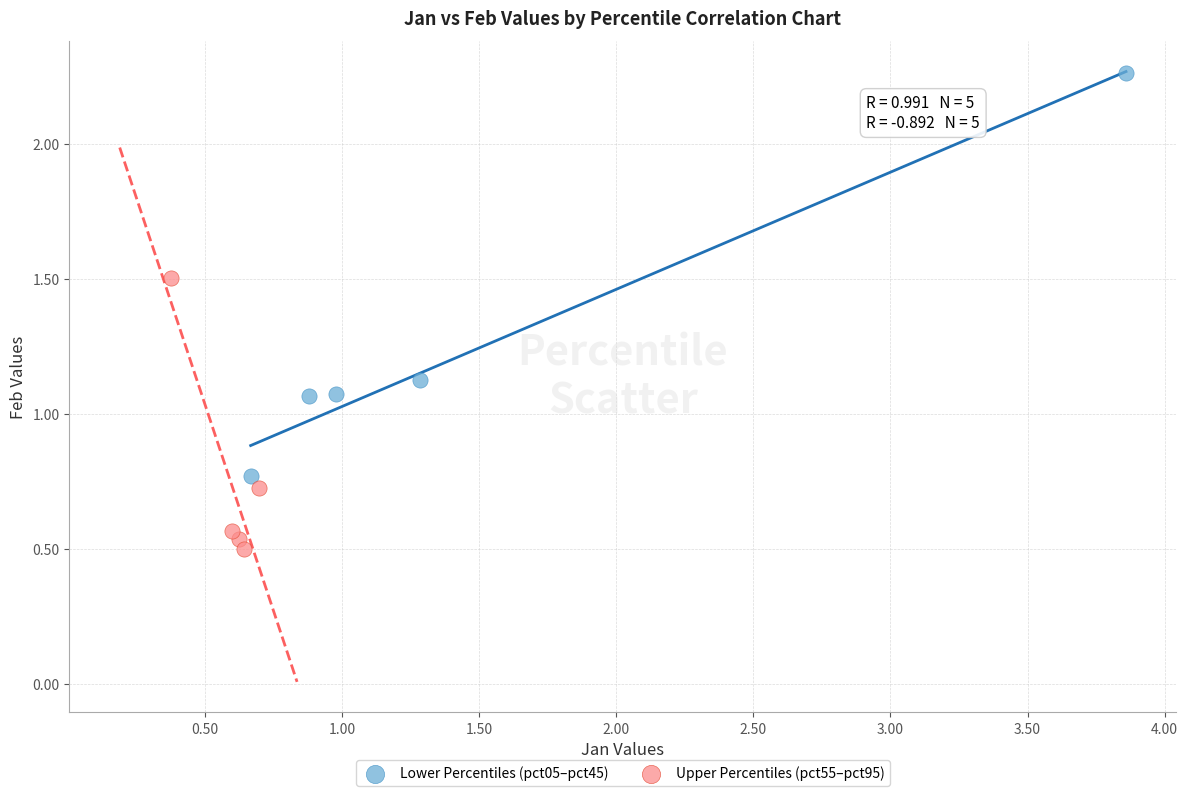

Which series has the largest Y range (max minus min)?

Lower Percentiles (pct05–pct45)